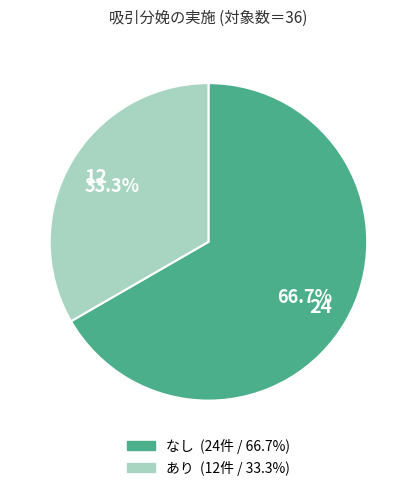

To the nearest percent, what is the difference between the largest and smallest slice percentages?

33%